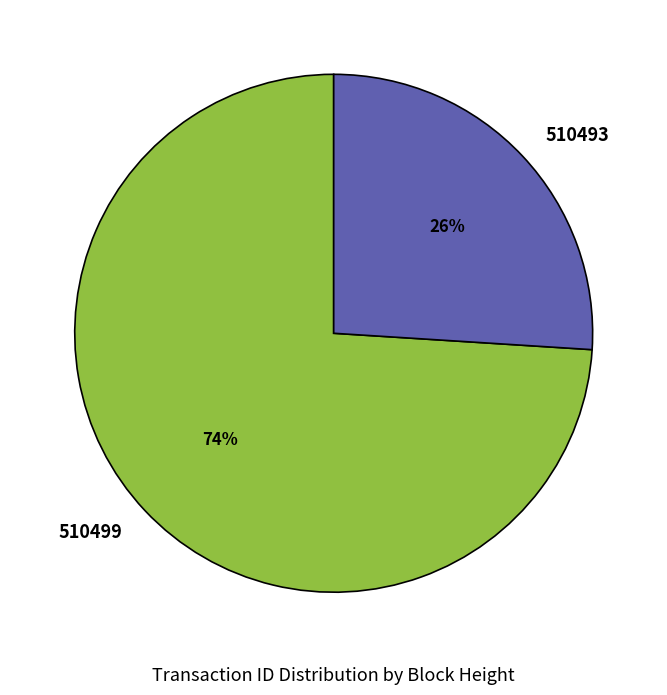

Which has a higher value, 510493 or 510499?

510499